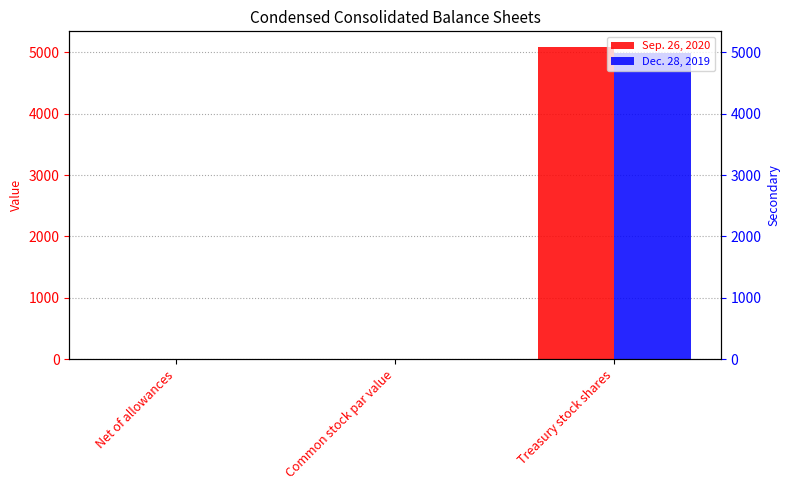

Reading left to right, transcribe all the data shown in this chart.

Sep. 26, 2020: 0.0	0.0	5087.0
Dec. 28, 2019: 0.0	0.0	4989.0